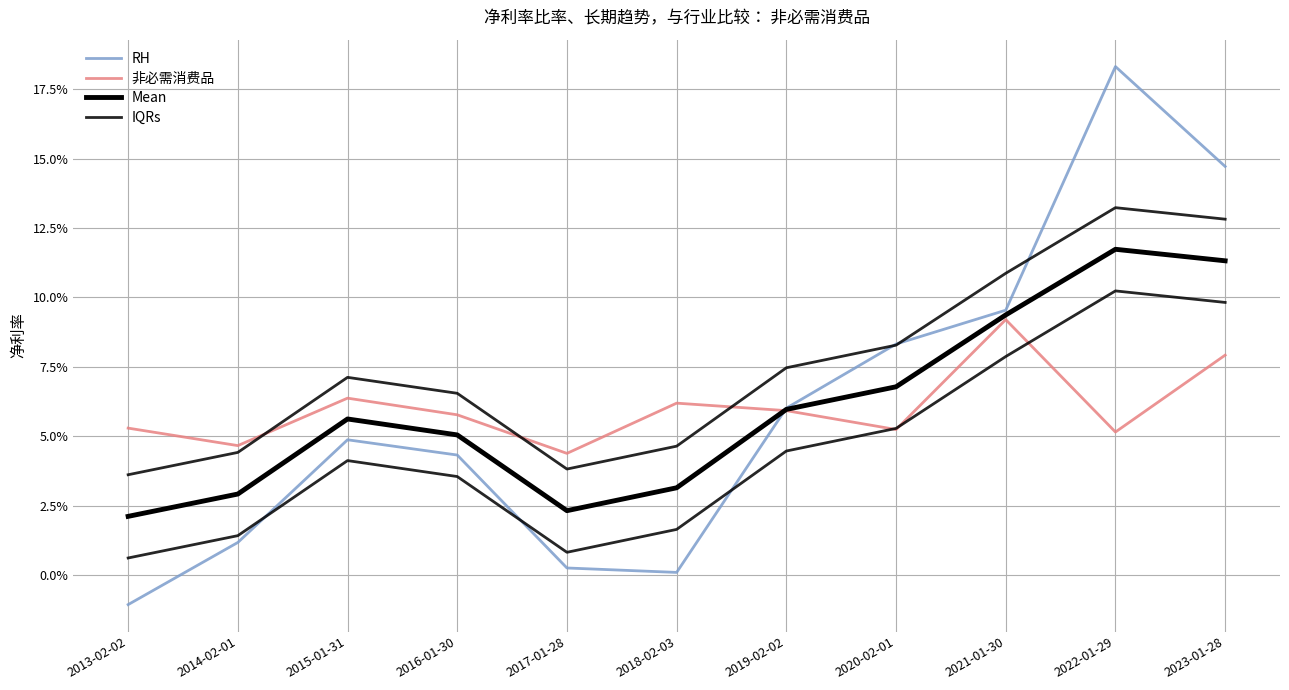

True or false: IQRs and RH cross at least once.

True